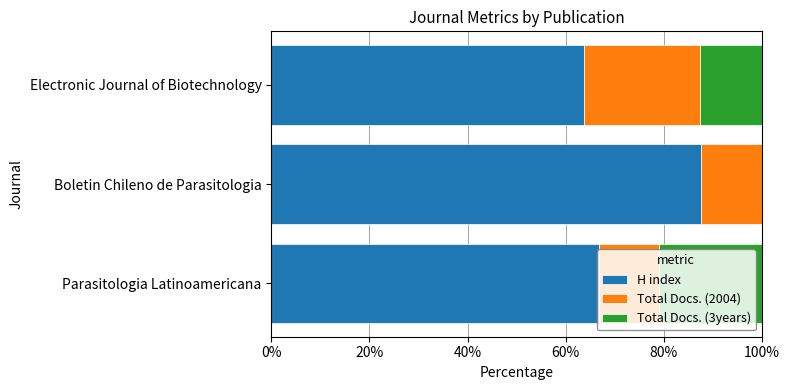

What are all the series names shown in the legend?

H index, Total Docs. (2004), Total Docs. (3years)